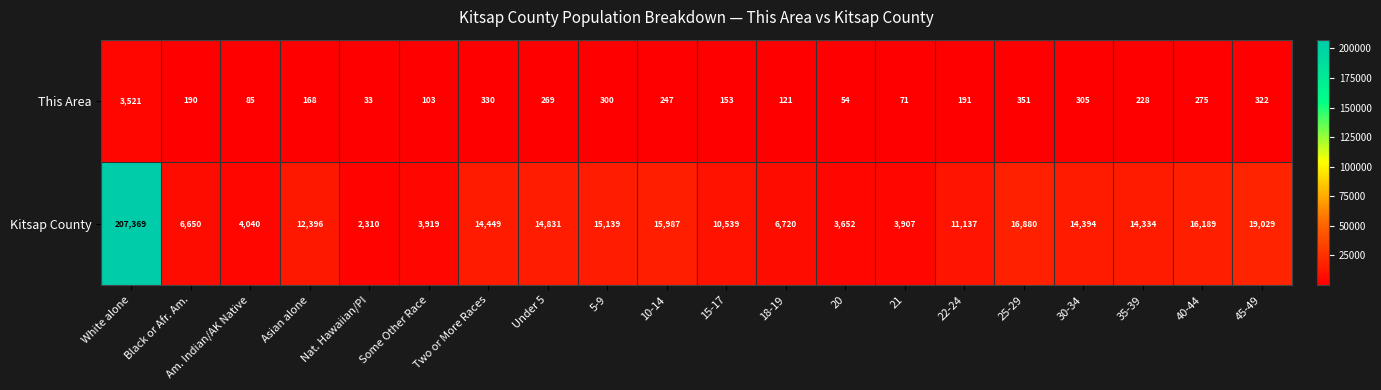

Which category has the lowest value across all series?

Nat. Hawaiian/PI